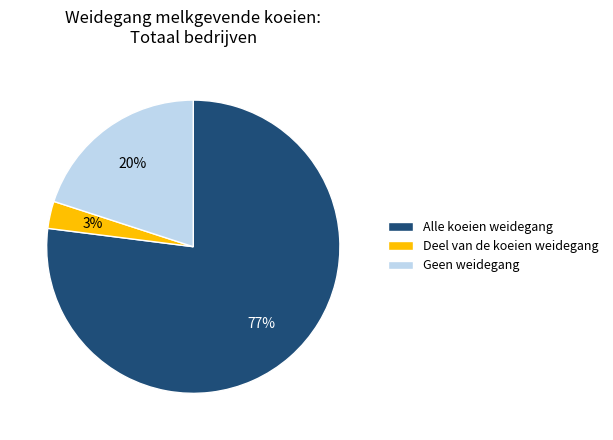

To the nearest percent, what is the average slice percentage?

33%